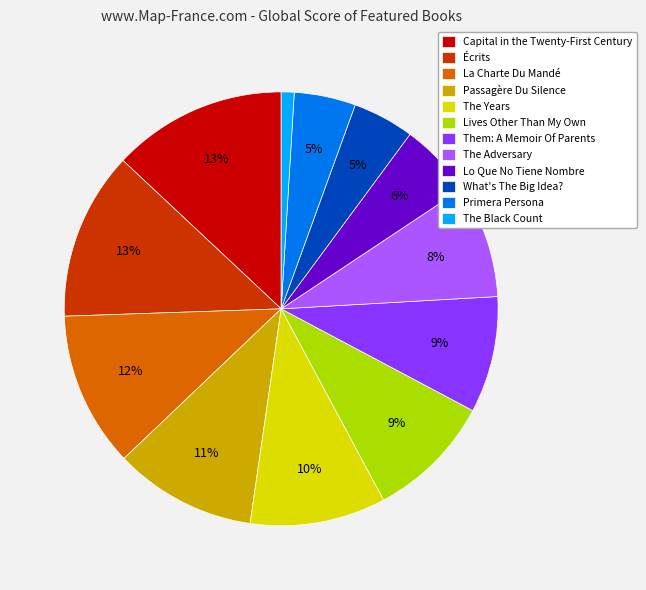

What is the smallest slice in the pie chart?

The Black Count